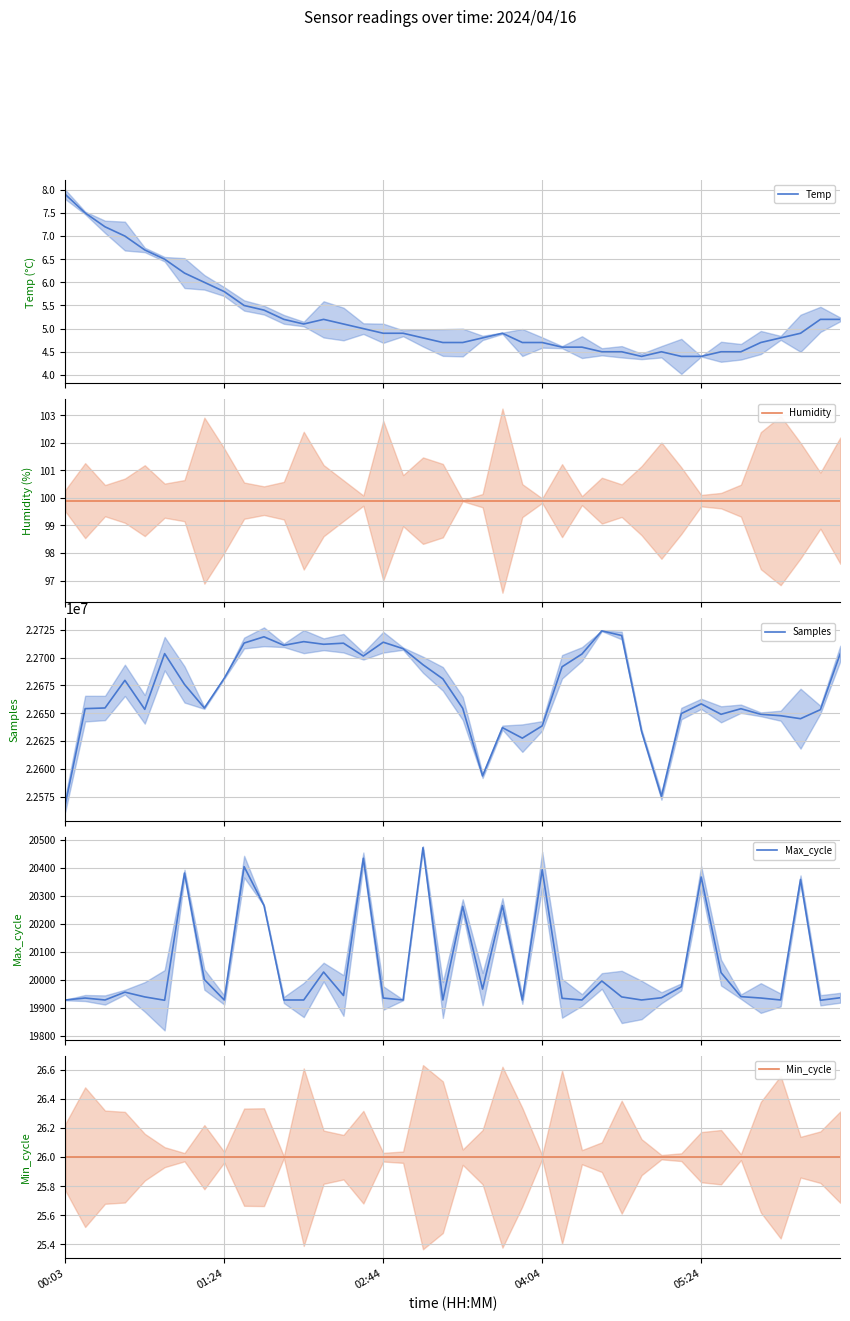

At how many categories does at least one series exceed 12932734?

40